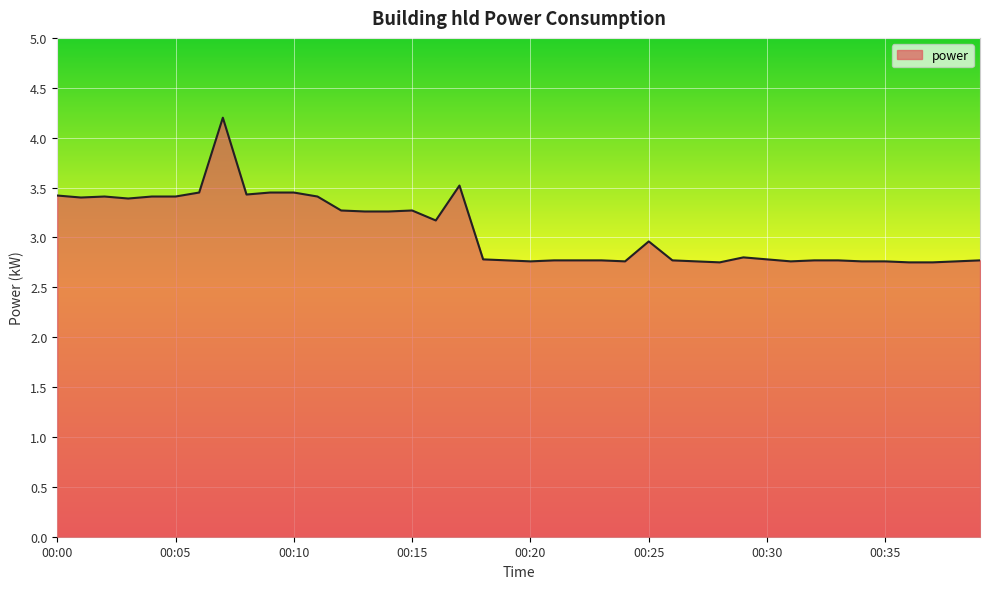

What is the maximum value shown in the chart?

4.2